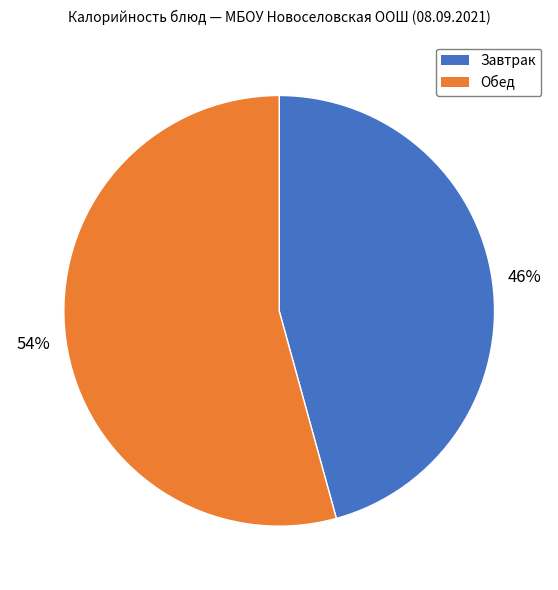

Count the number of slices in the pie.

2